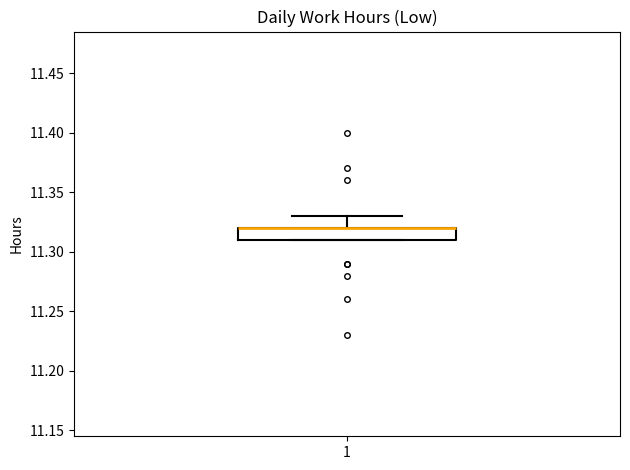

Where does the upper whisker of the box at x = 1 end on the y-axis? The values are not printed on the chart, so give them approximately, as read against the axis.

11.33